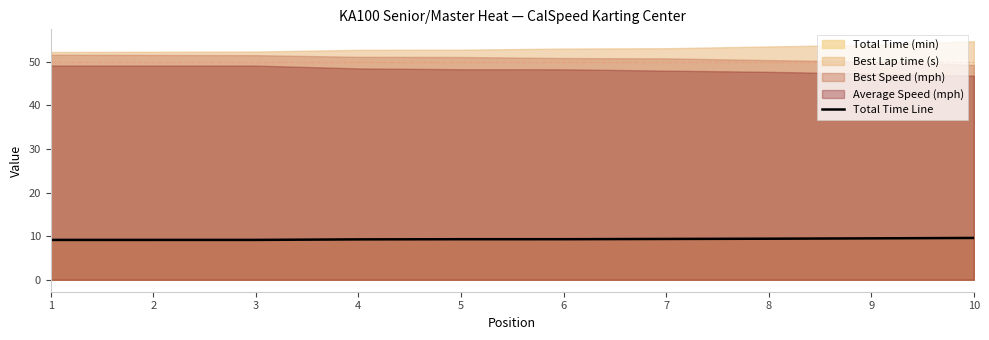

Which has a higher value, 8 or 9?

9